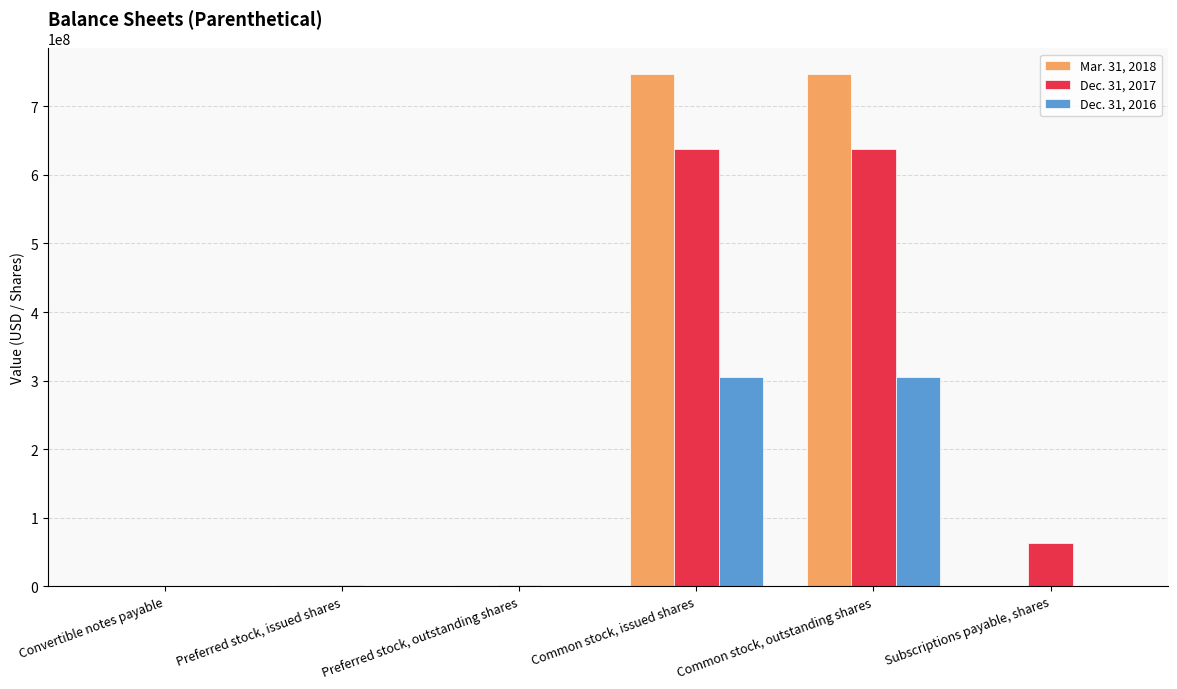

What are all the series names shown in the legend?

Mar. 31, 2018, Dec. 31, 2017, Dec. 31, 2016